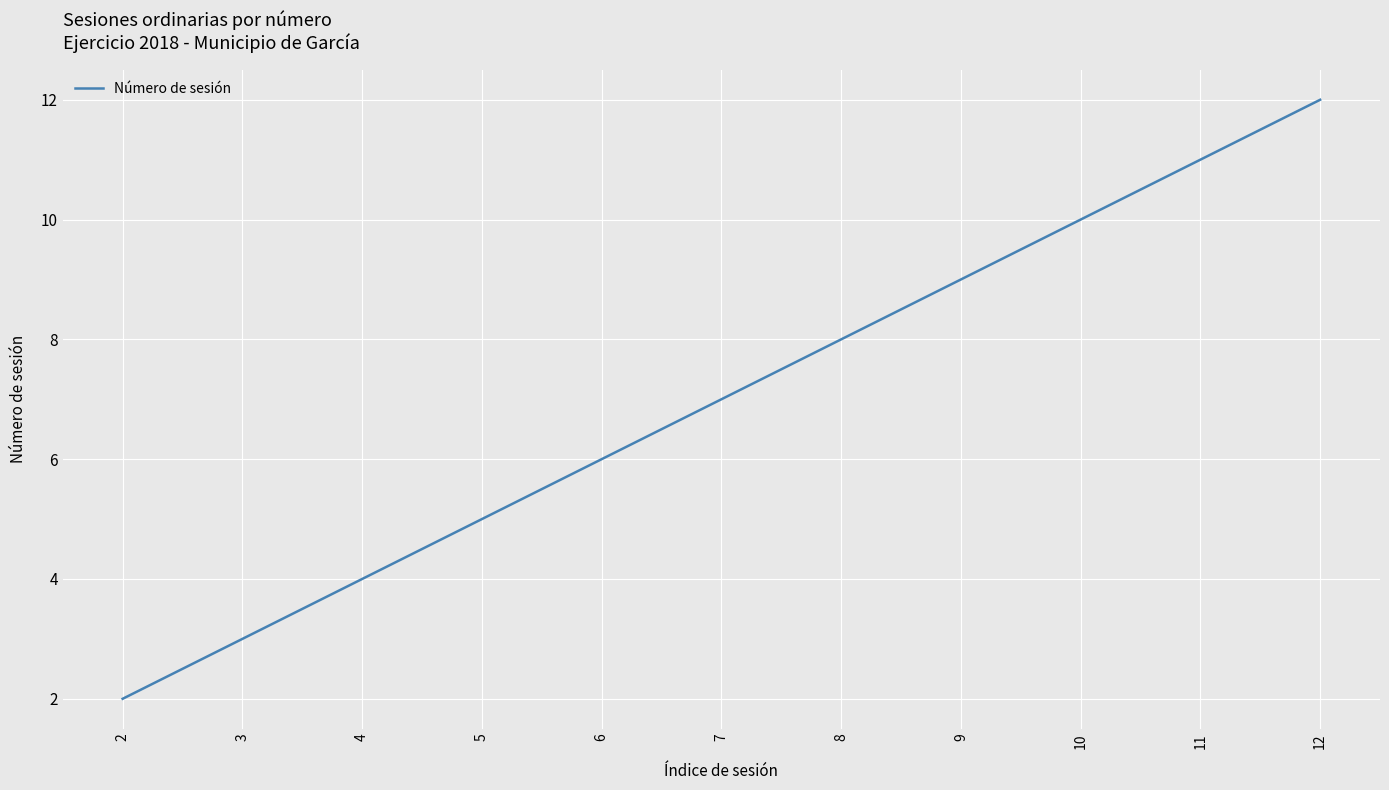

What is the difference between the values at 4 and 3?

1